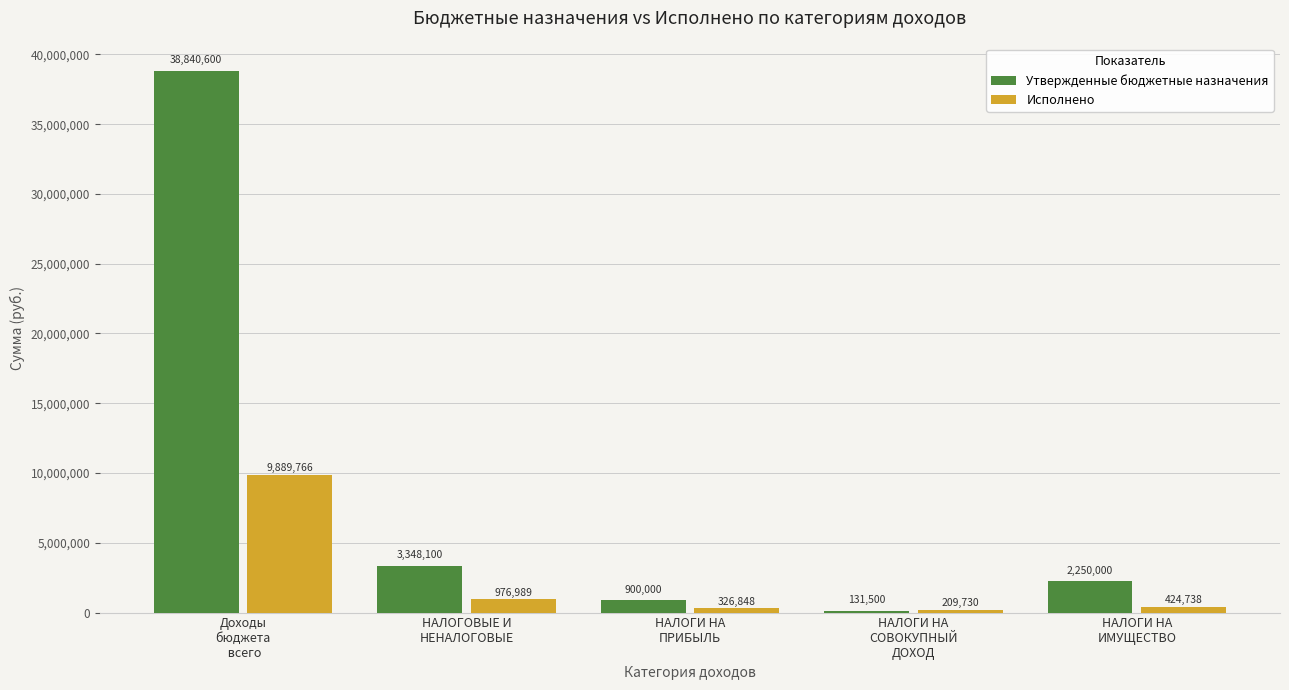

Does the chart contain stacked bars?

No